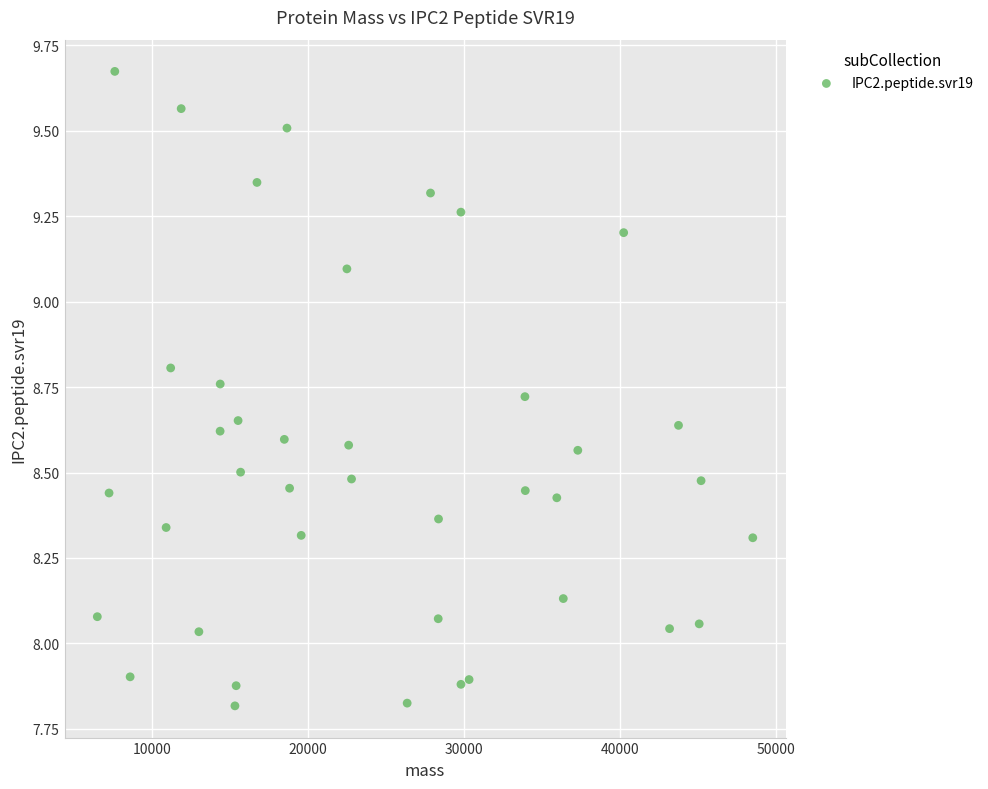

What is the range of X values (max minus min)?

42019.9